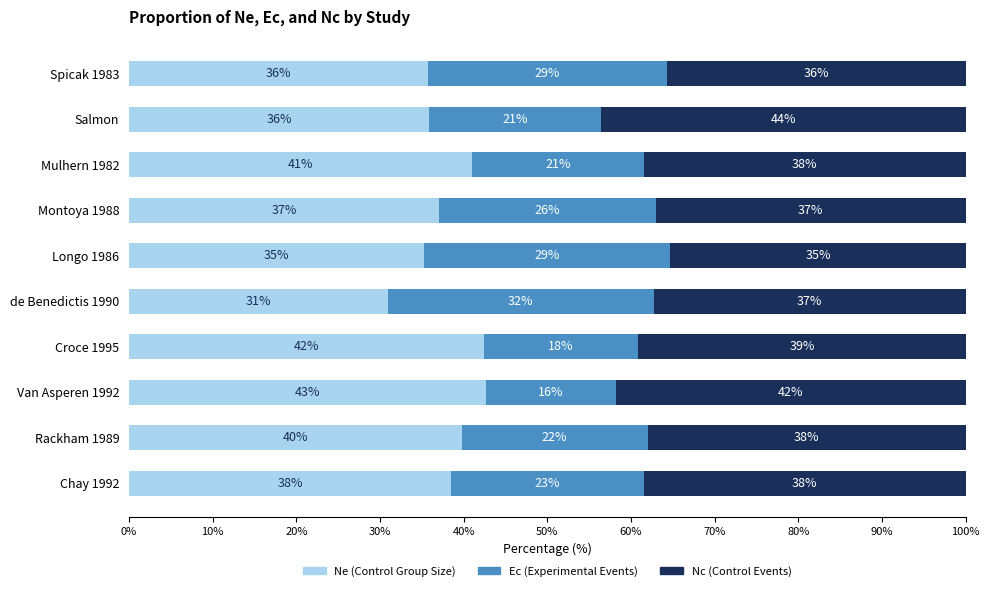

What is the difference between the second highest and minimum values in the Ne (Control Group Size) series?

11.5